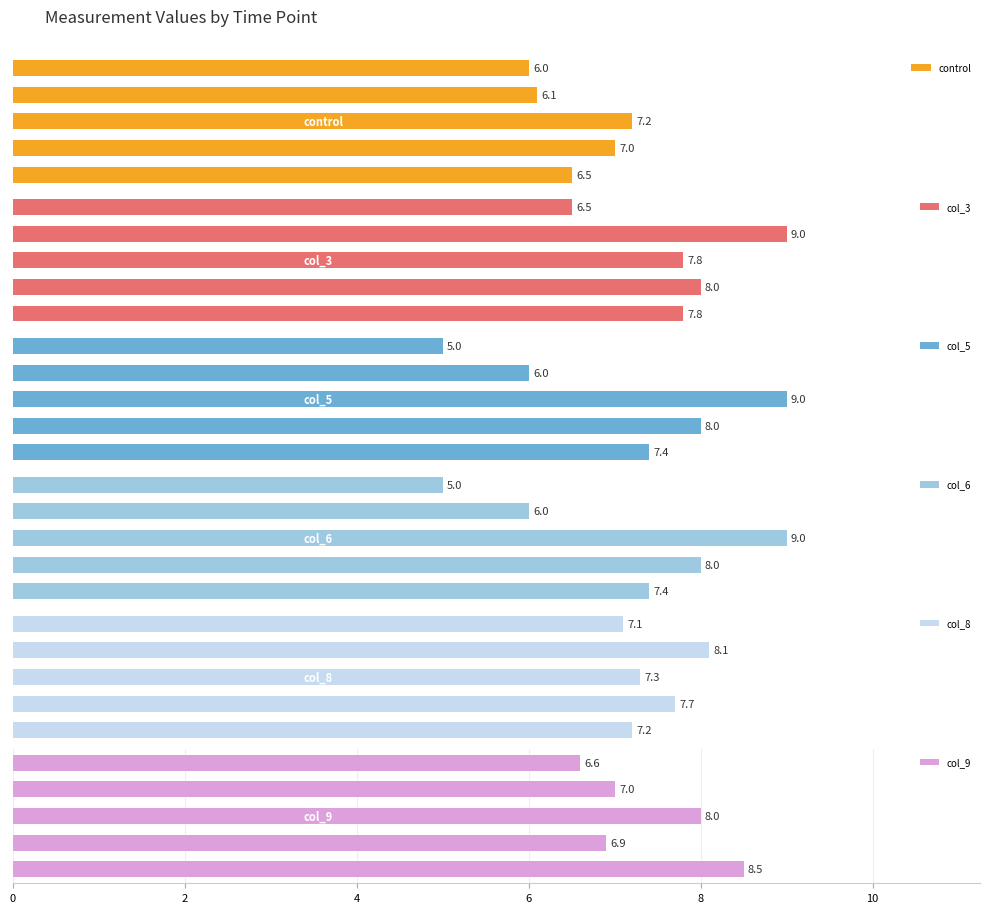

What is the greatest value displayed?

9.0